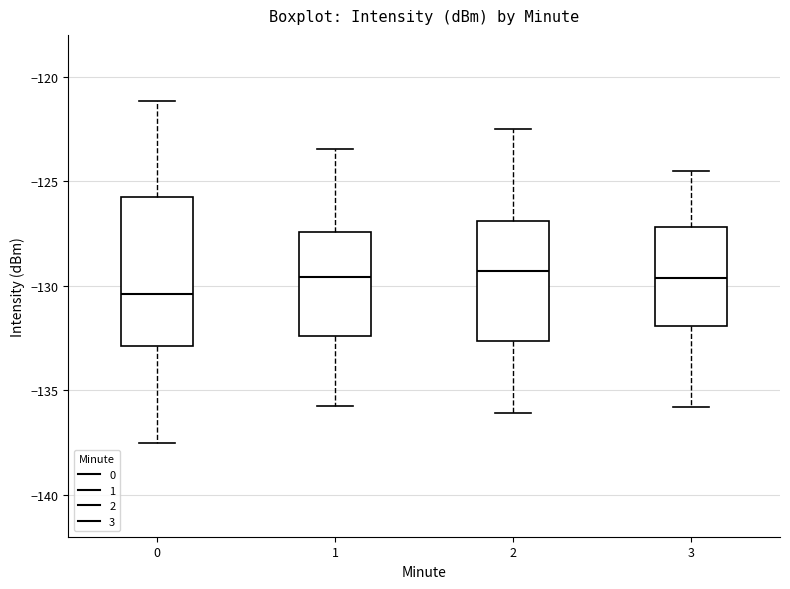

Where does the lower whisker of the box at x = 0 end on the y-axis? The values are not printed on the chart, so give them approximately, as read against the axis.

-137.5